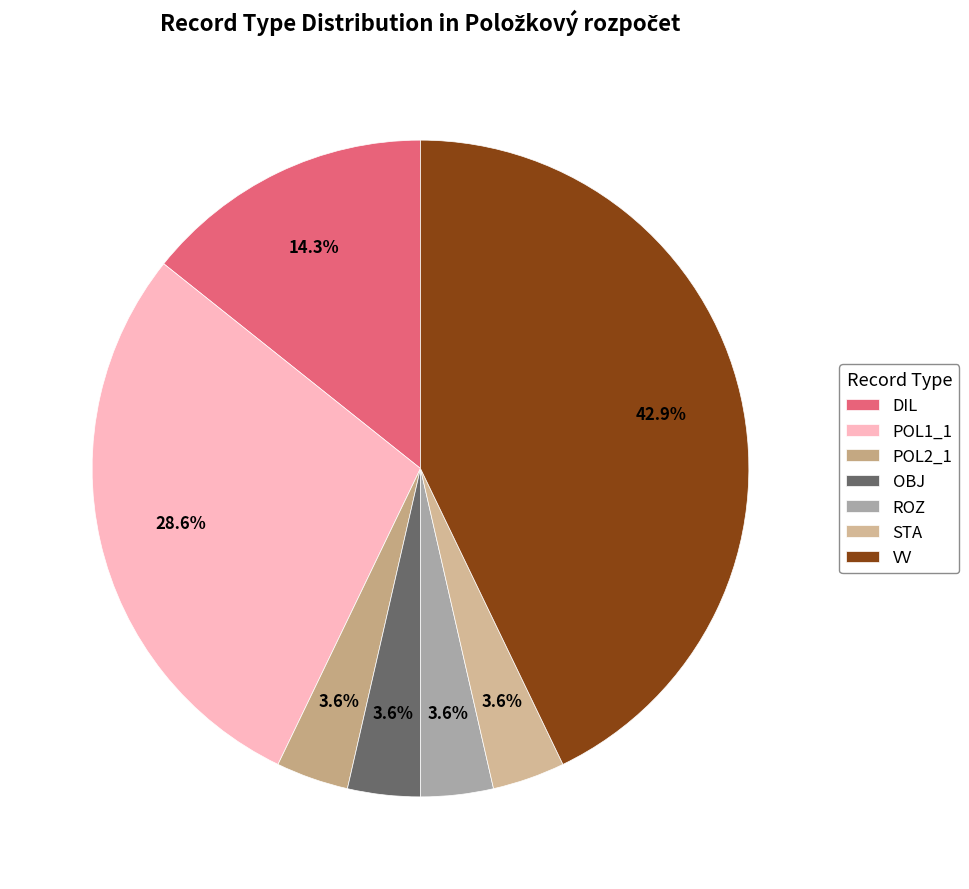

How many segments does this pie chart have?

7